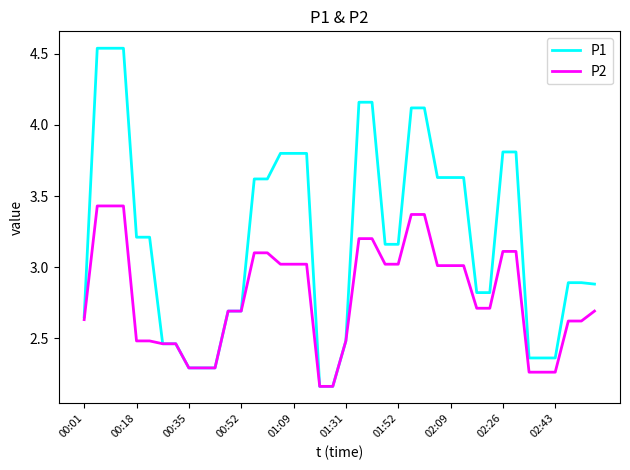

Rank the series by their maximum value, from lowest to highest.

P2, P1